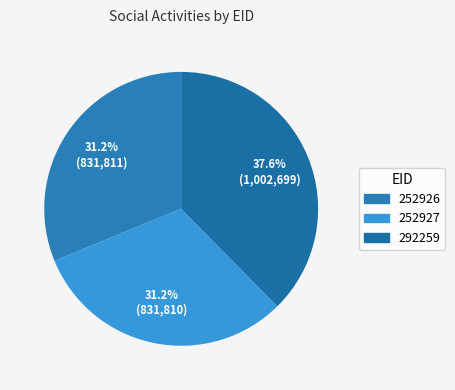

Count the number of slices in the pie.

3